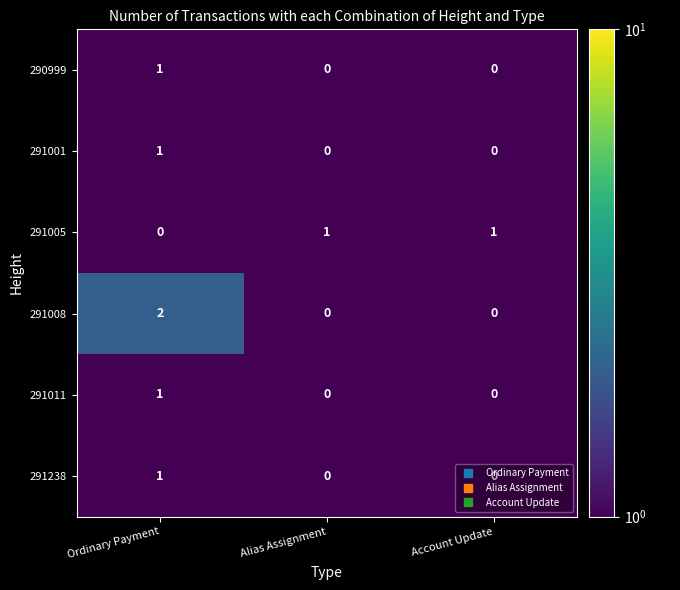

Count the 291238 values in the range 0 to 1.

3